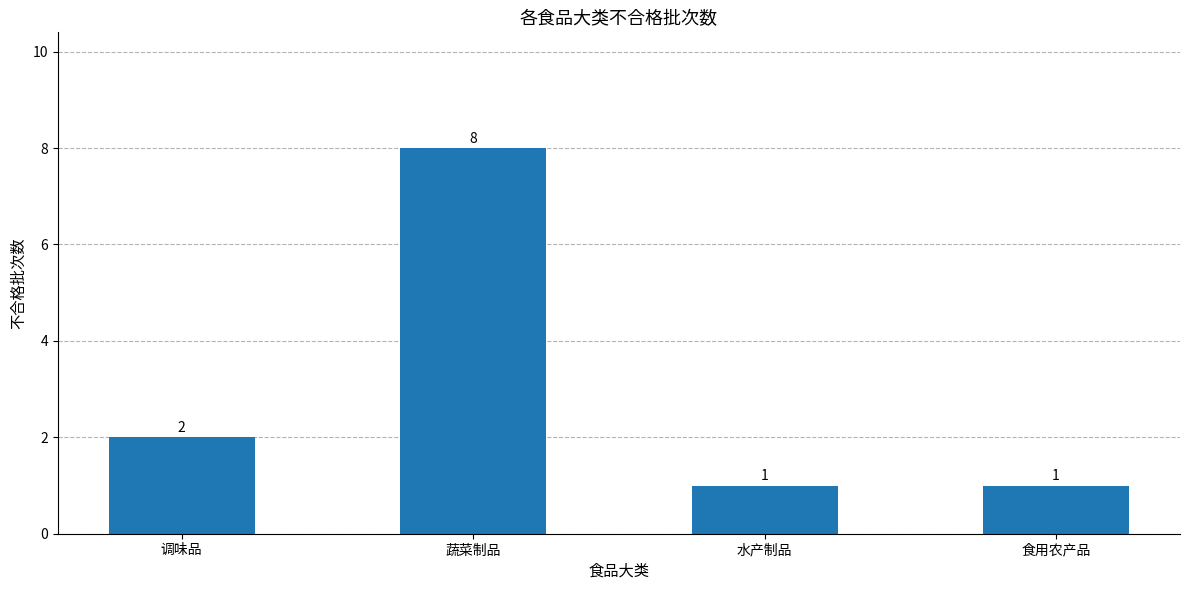

At which label is the value closest to 4?

调味品